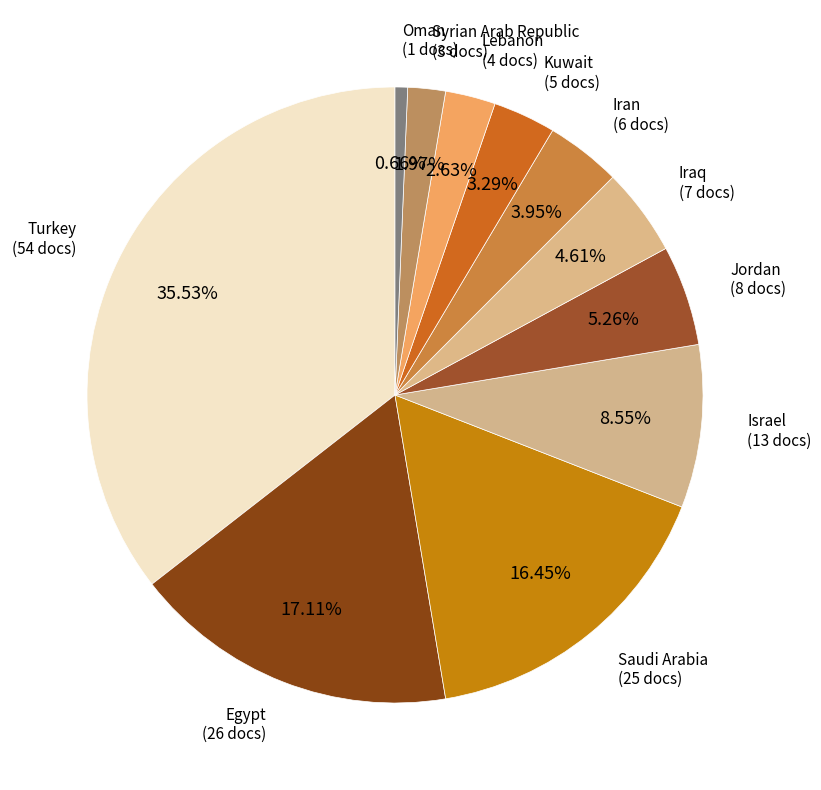

The Iran slice represents 4% of the pie. True or false?

True